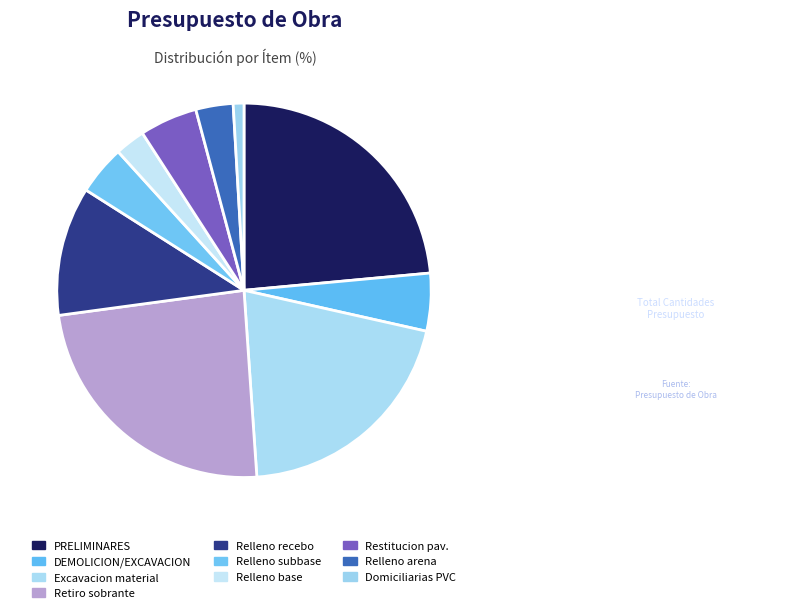

How many segments does this pie chart have?

10